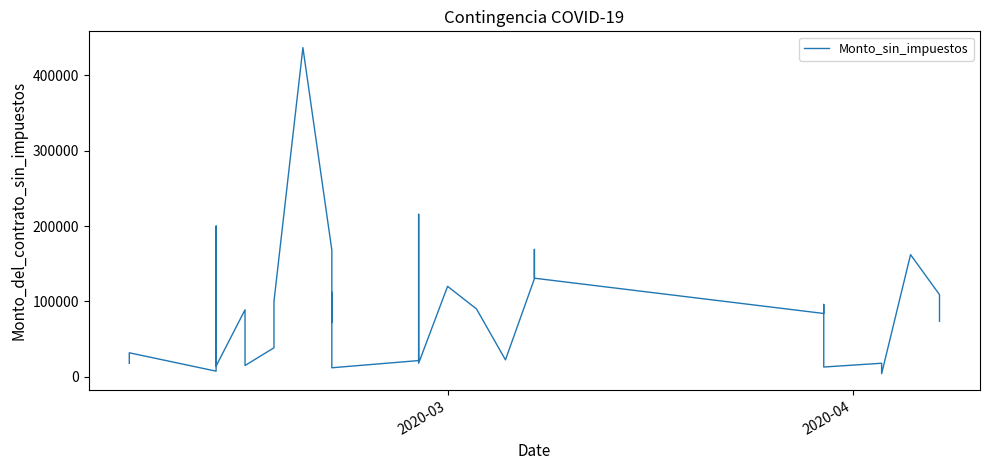

What is the minimum value shown in the chart?

4100.0